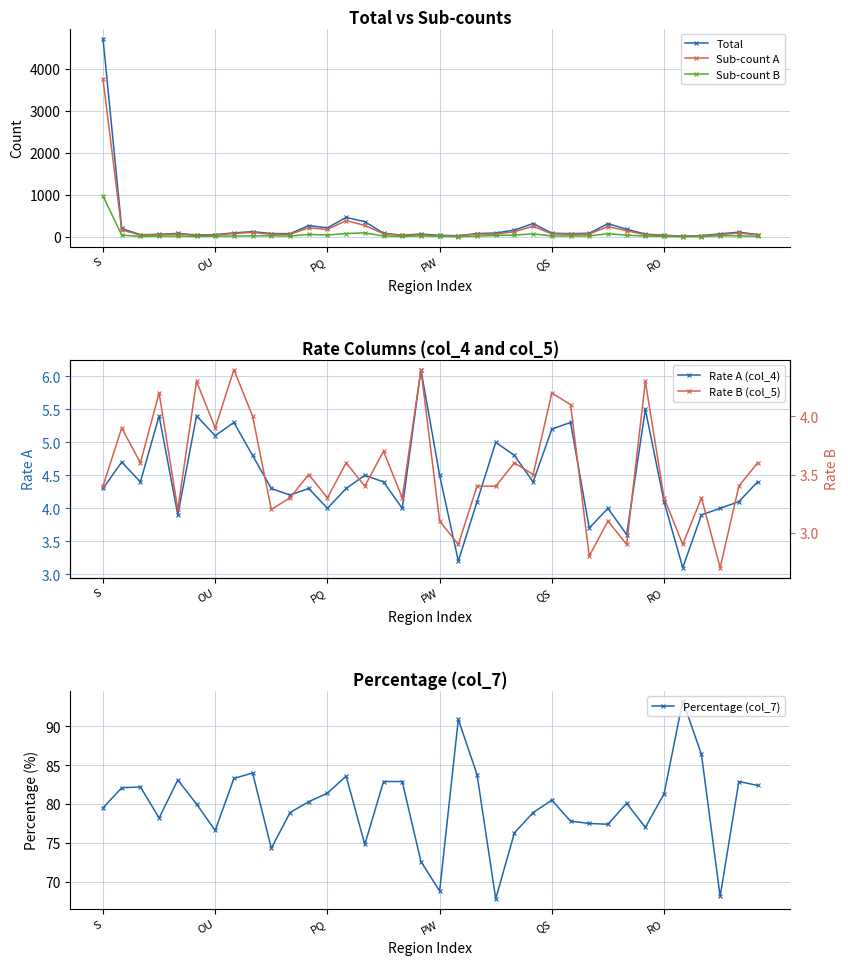

Which category has the highest value in the Sub-count B series?

S